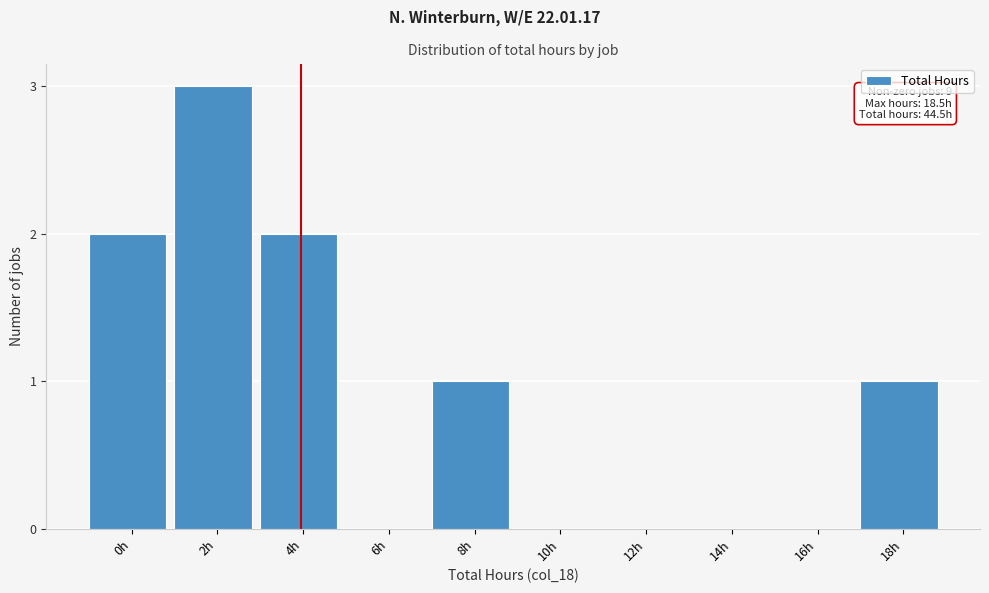

Reading left to right, extract all data points from this chart.

0h=2	2h=3	4h=2	6h=0	8h=1	10h=0	12h=0	14h=0	16h=0	18h=1